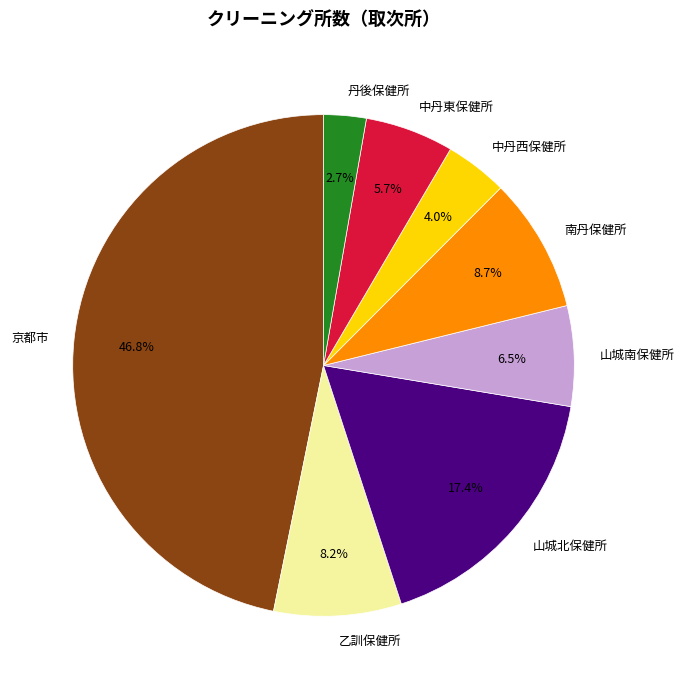

Is 山城南保健所 the majority of the pie?

No